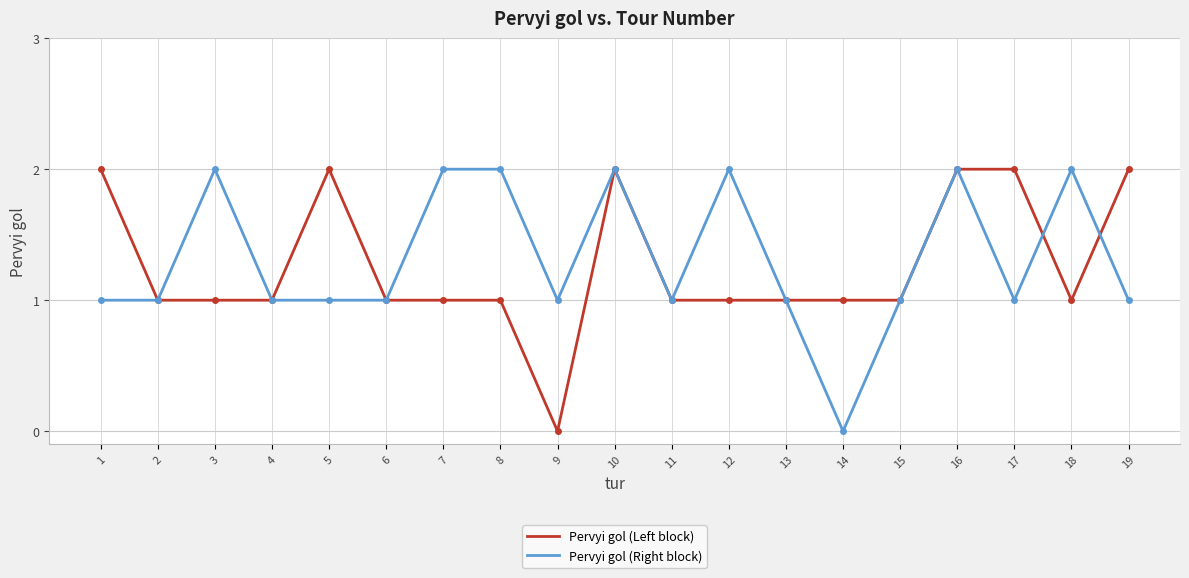

How many Pervyi gol (Left block) values are between 1 and 2?

18